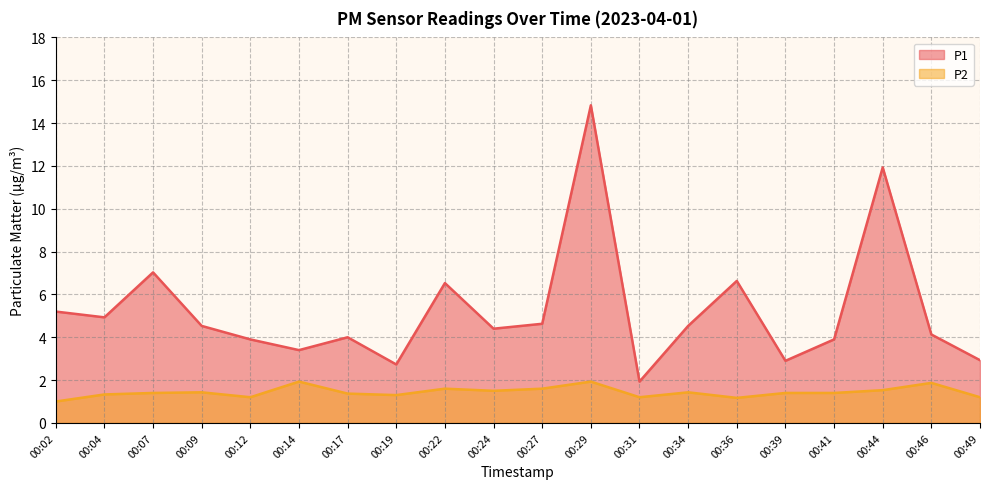

Reading left to right, list all the values displayed in this chart.

P1: 00:02=5.2	00:04=4.9	00:07=7.0	00:09=4.5	00:12=3.9	00:14=3.4	00:17=4.0	00:19=2.7	00:22=6.5	00:24=4.4	00:27=4.6	00:29=14.8	00:31=1.9	00:34=4.5	00:36=6.6	00:39=2.9	00:41=3.9	00:44=11.9	00:46=4.1	00:49=2.9
P2: 00:02=1.0	00:04=1.3	00:07=1.4	00:09=1.4	00:12=1.2	00:14=1.9	00:17=1.4	00:19=1.3	00:22=1.6	00:24=1.5	00:27=1.6	00:29=1.9	00:31=1.2	00:34=1.4	00:36=1.2	00:39=1.4	00:41=1.4	00:44=1.5	00:46=1.9	00:49=1.2